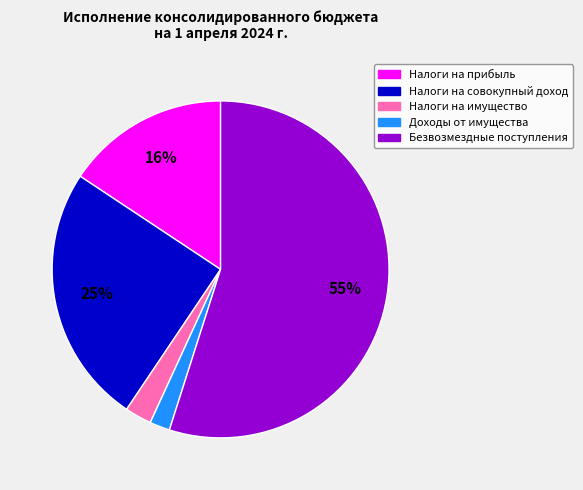

How many slices are in this pie chart?

5